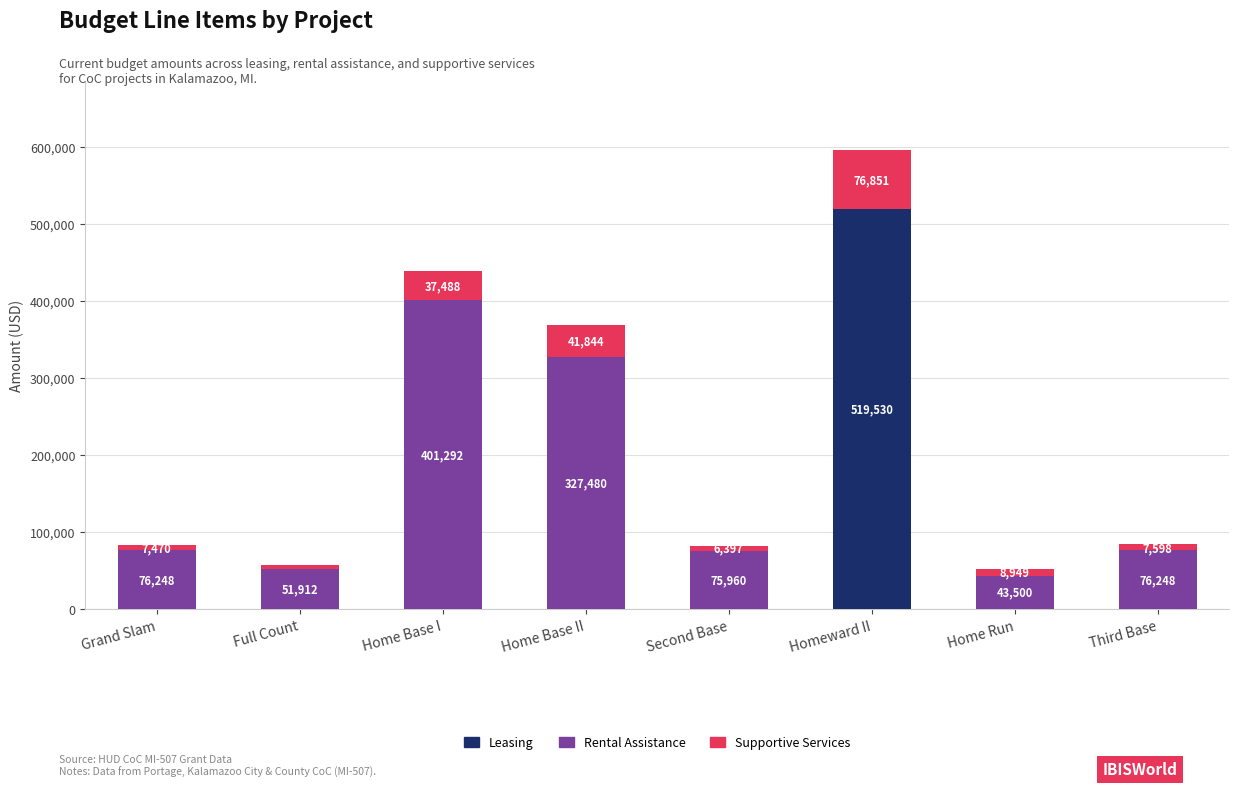

What is the total value across all series at Full Count?

56736